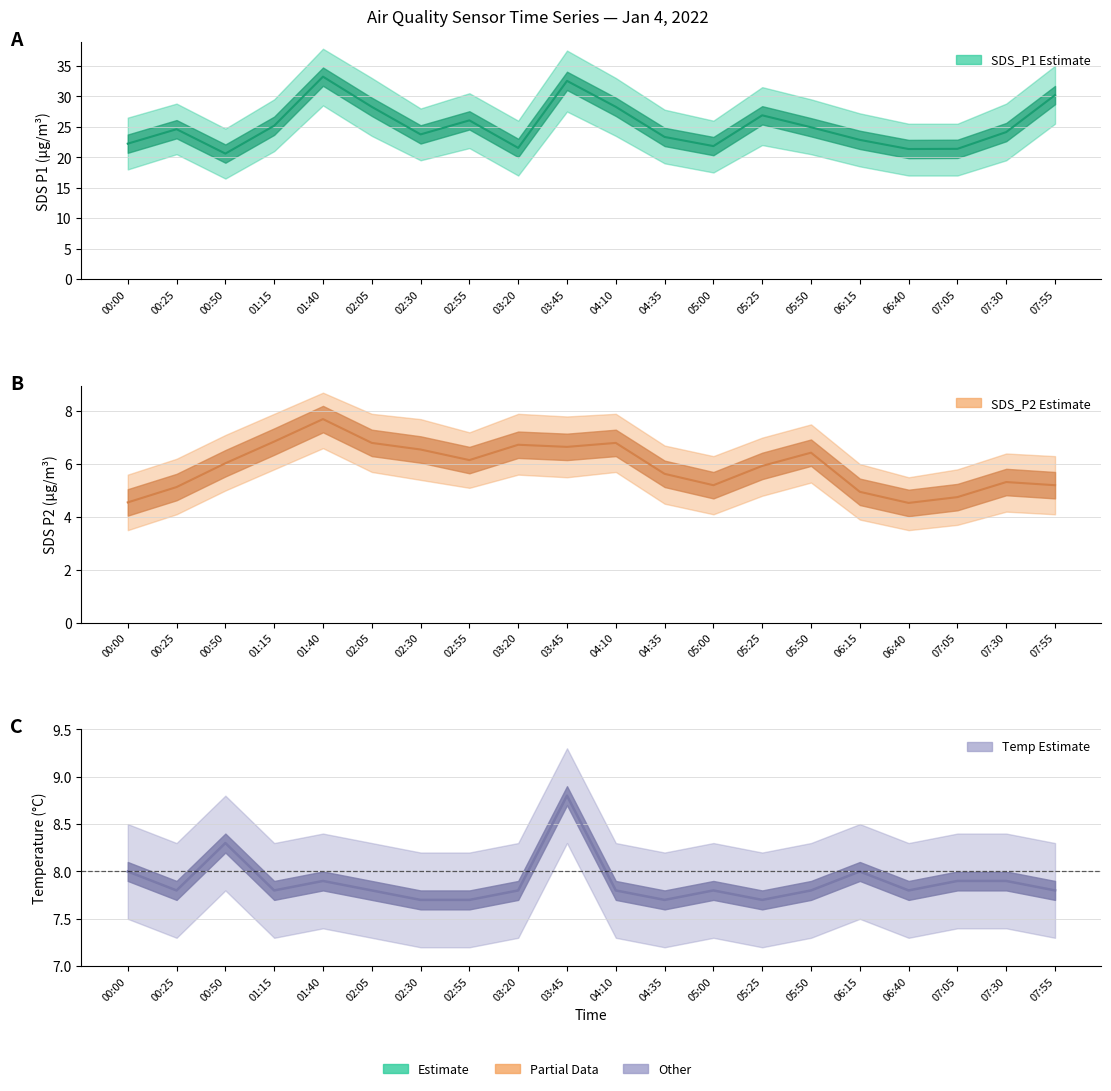

What is the maximum value for SDS_P1?

33.2